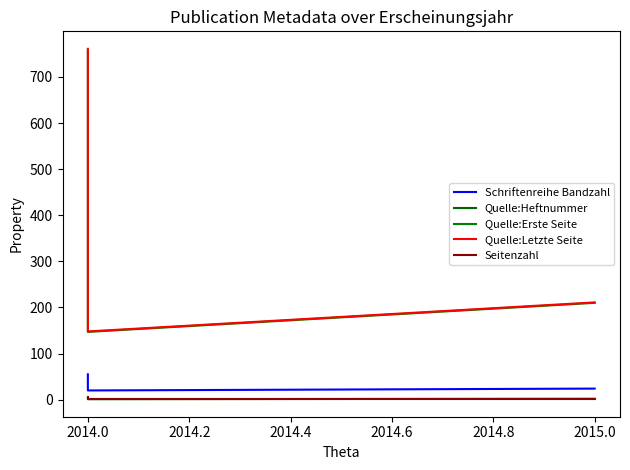

Rank the series at 2014.0 from lowest to highest value.

Quelle:Heftnummer, Seitenzahl, Schriftenreihe Bandzahl, Quelle:Erste Seite, Quelle:Letzte Seite